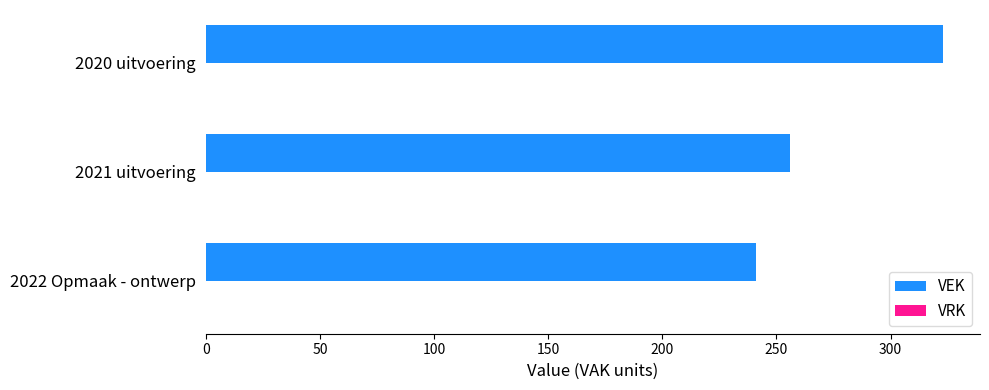

Read the value at 2021 uitvoering.

256